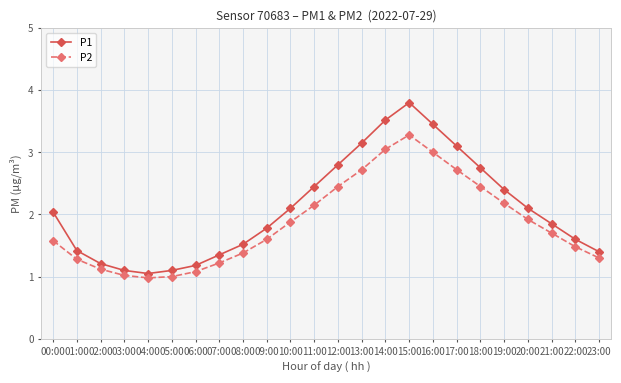

Which category has the highest value in the P2 series?

15:00